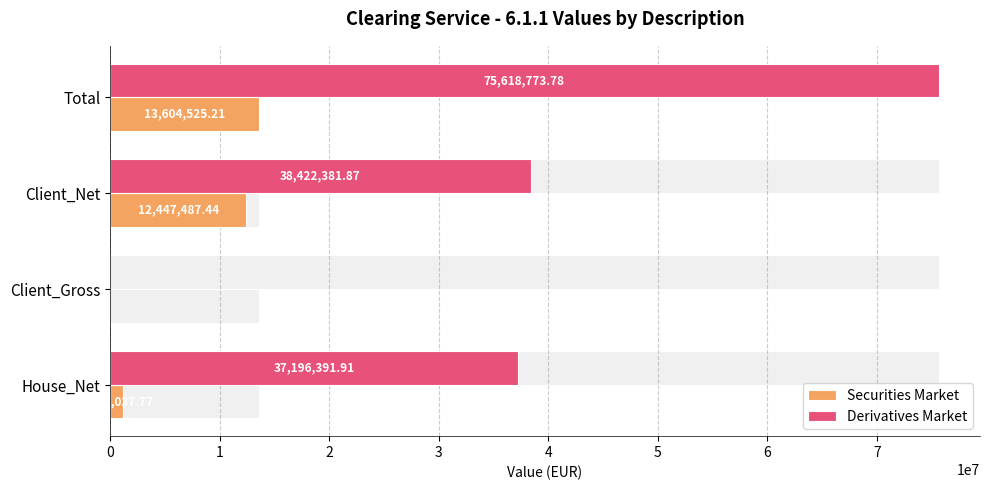

What is the spread (max minus min) of values at 3?

62014248.6